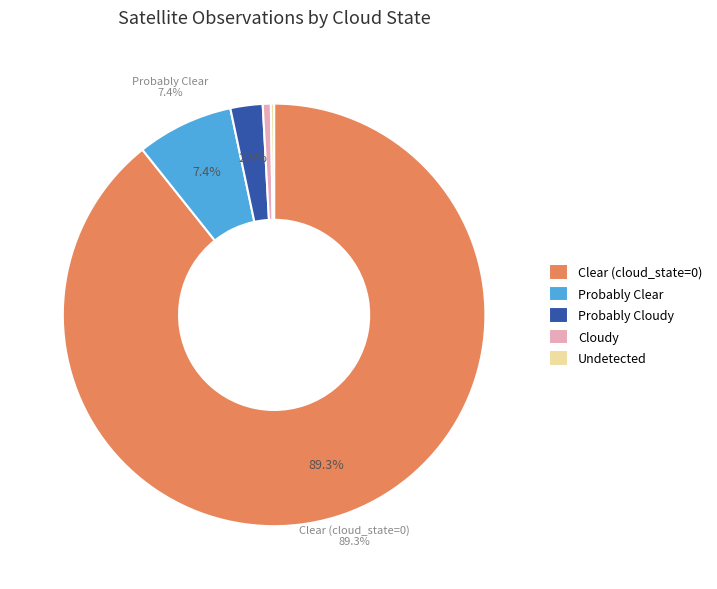

Which has a higher value, Probably Clear or Cloudy?

Probably Clear